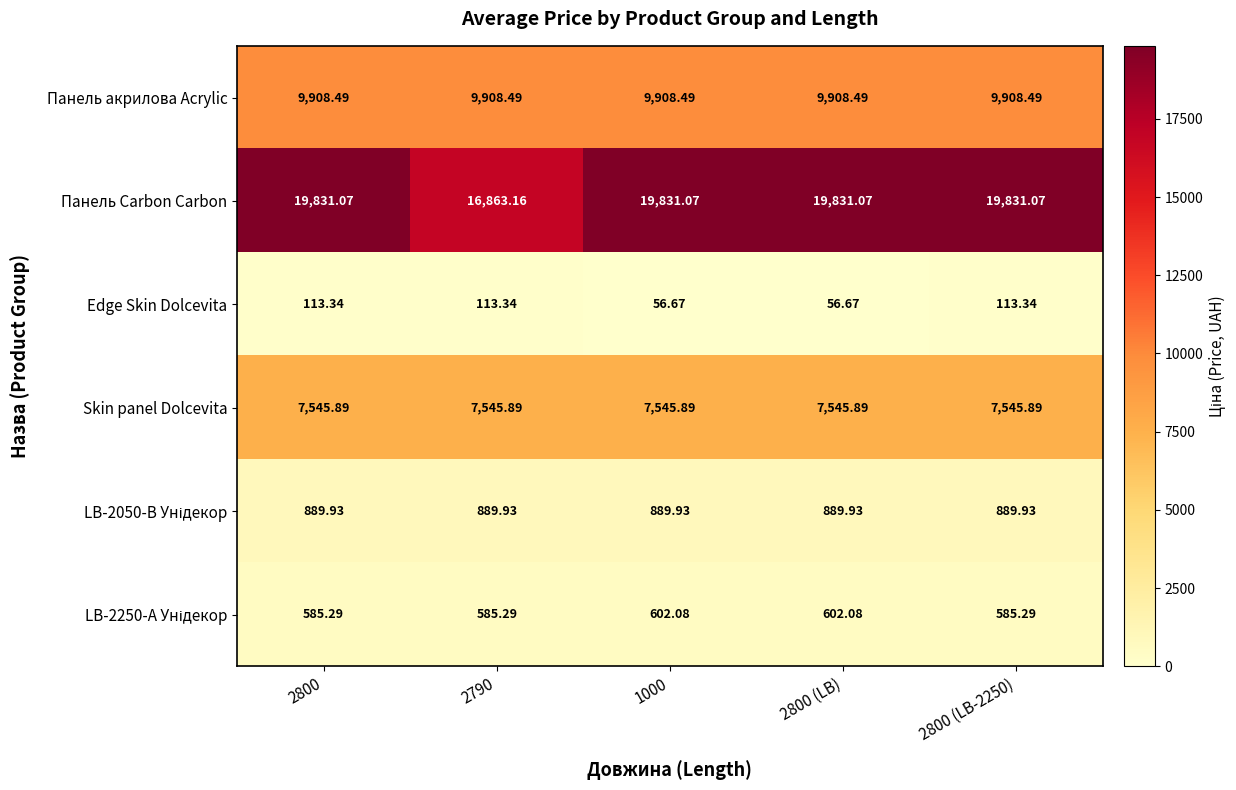

What is the maximum value shown in the chart?

19831.1